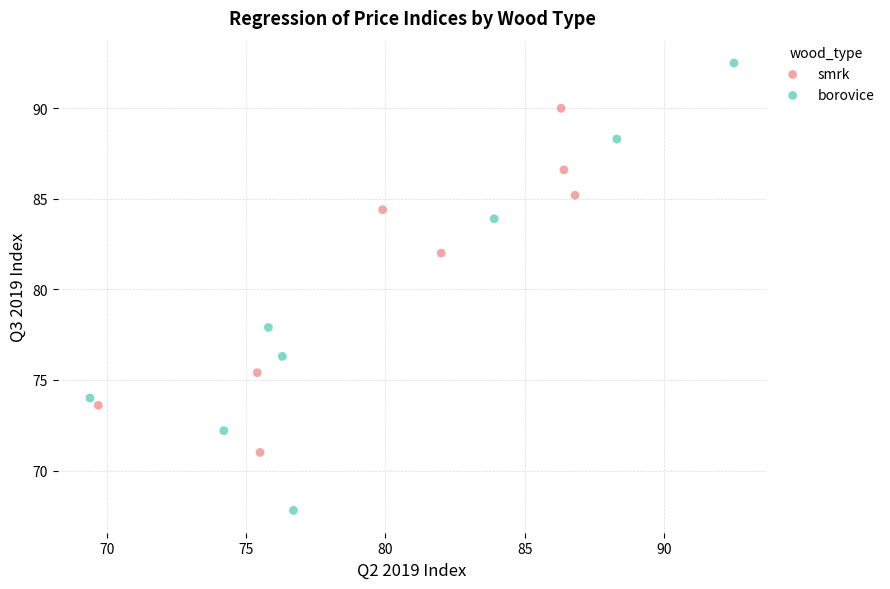

Which series reaches the maximum Y coordinate?

borovice